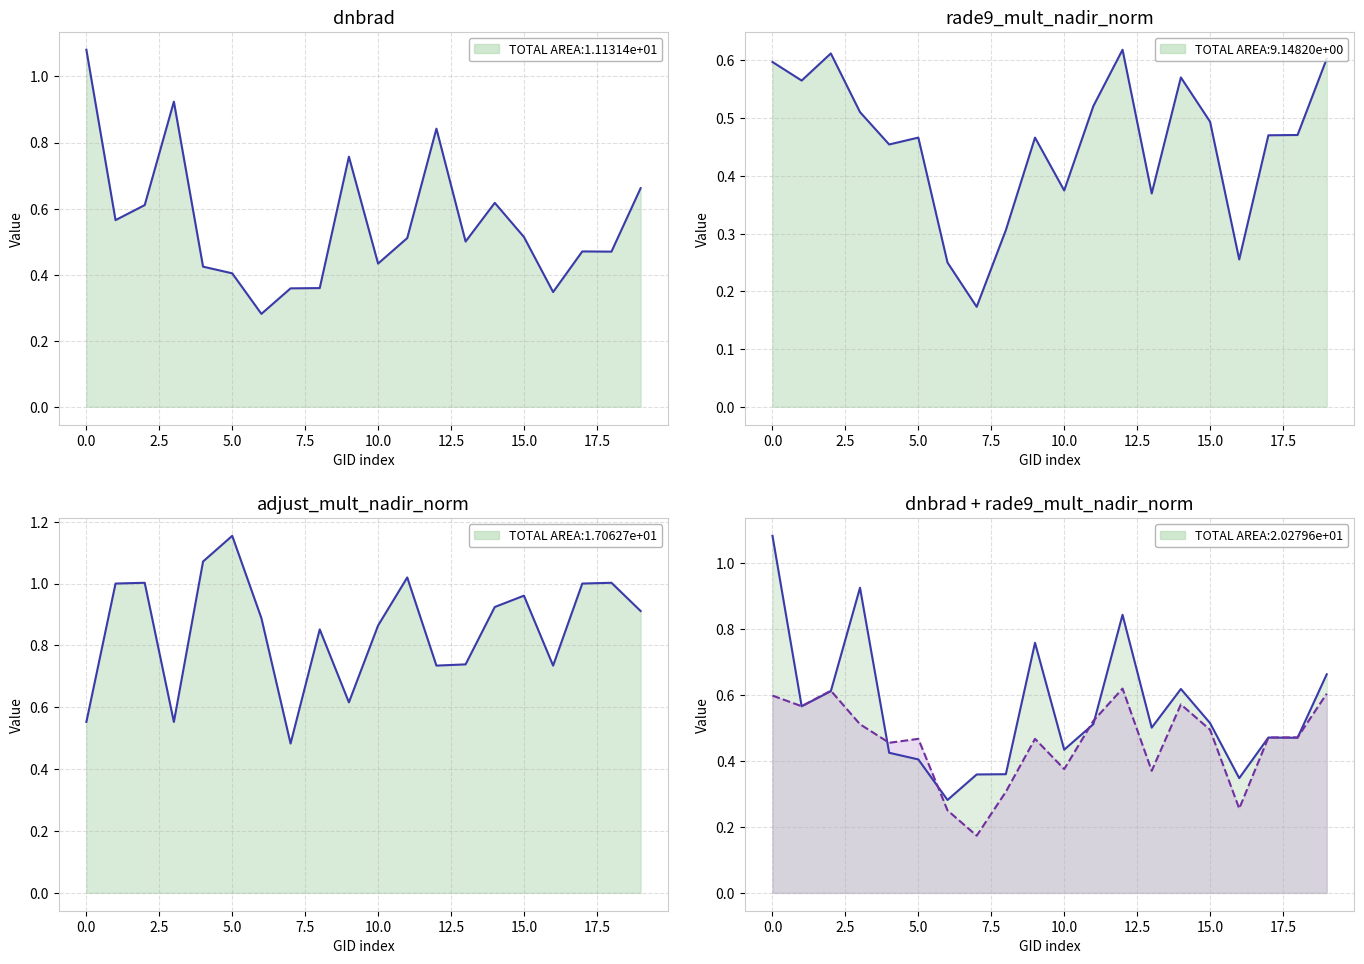

Which series changed the most between 17 and 19?

dnbrad